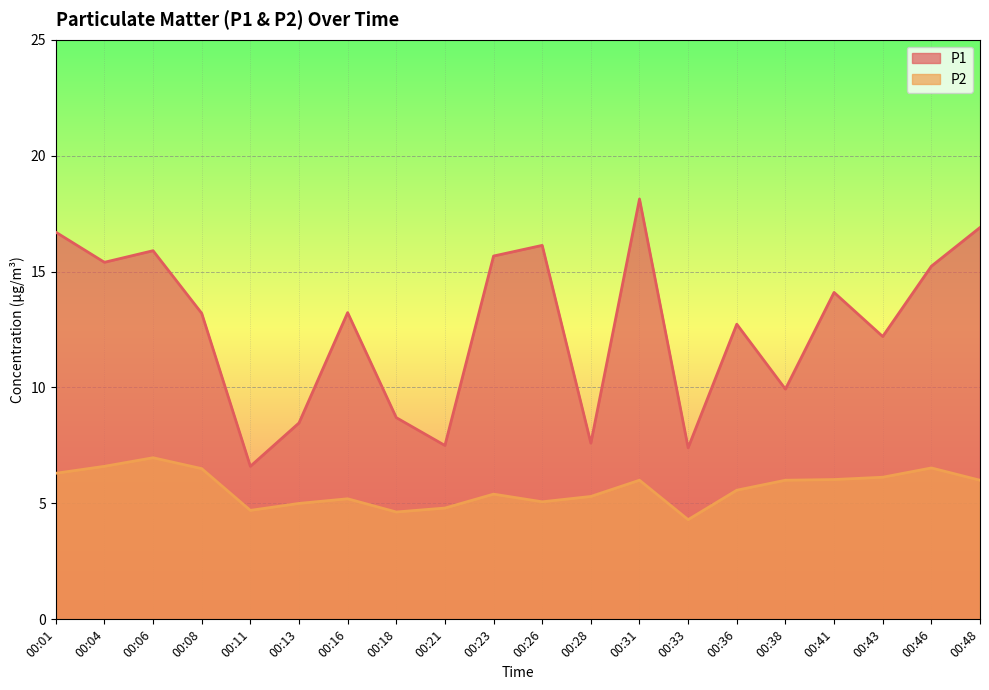

Does the chart display data point markers on the line(s)?

No